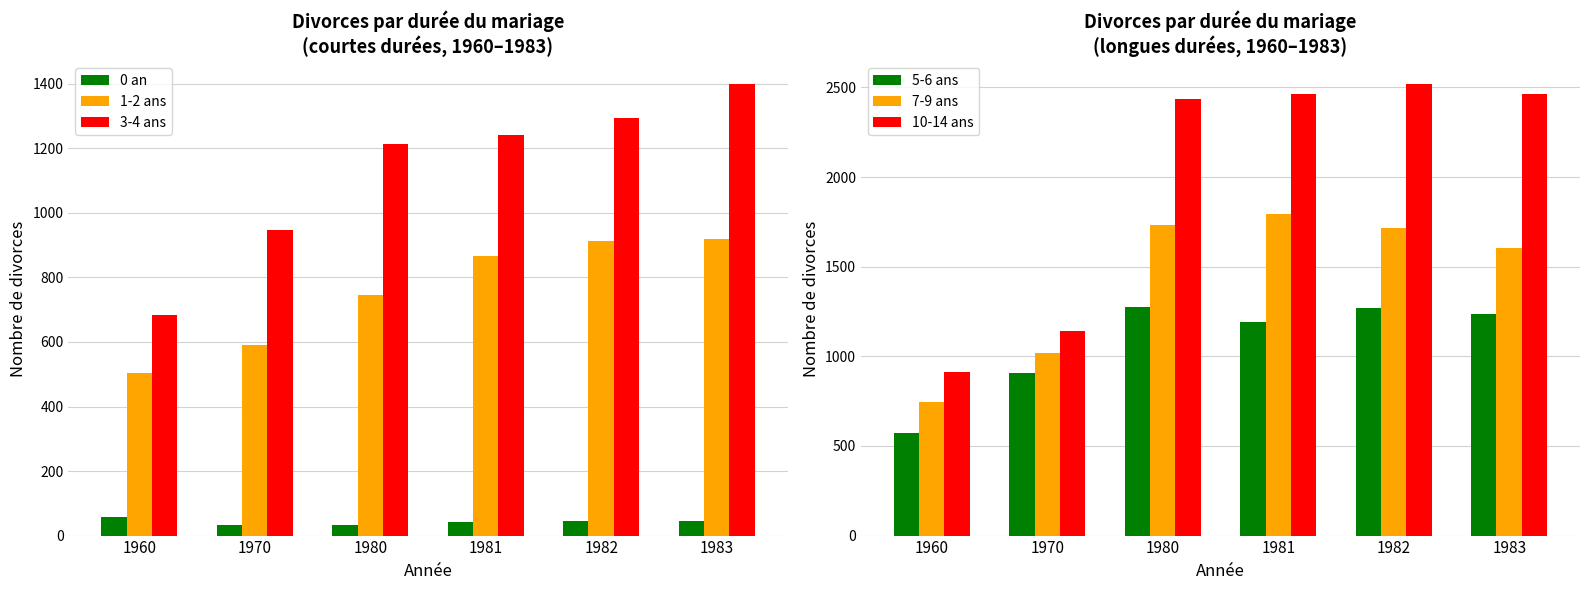

What are all the series names shown in the legend?

0 an, 1-2 ans, 3-4 ans, 5-6 ans, 7-9 ans, 10-14 ans